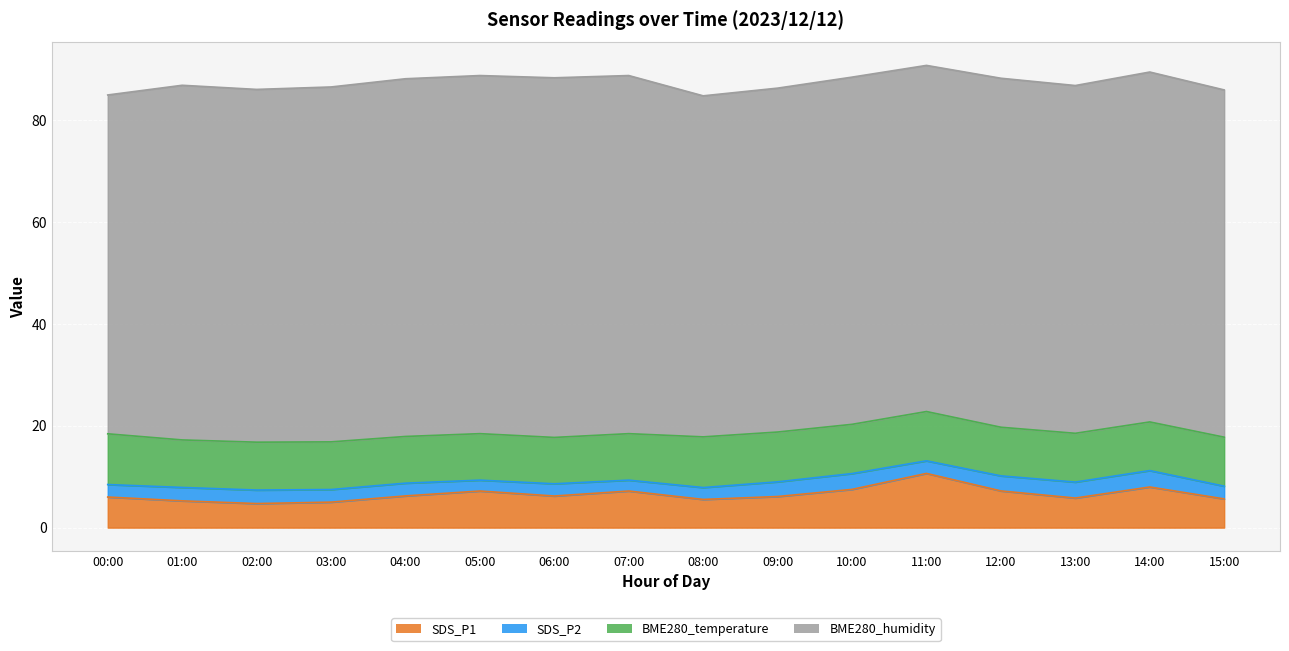

Where is the first local minimum for BME280_temperature?

01:00